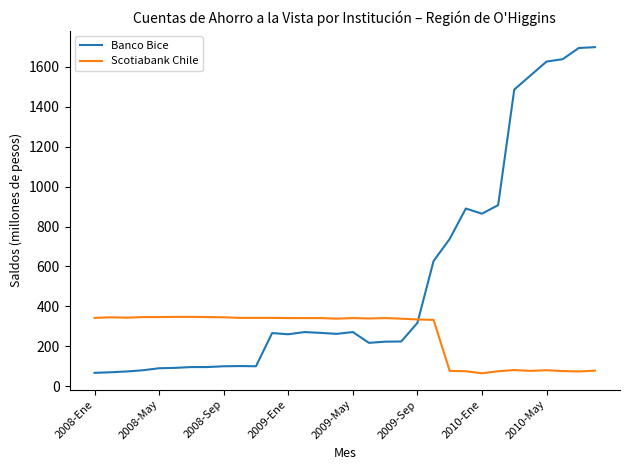

What is the greatest value displayed?

1697